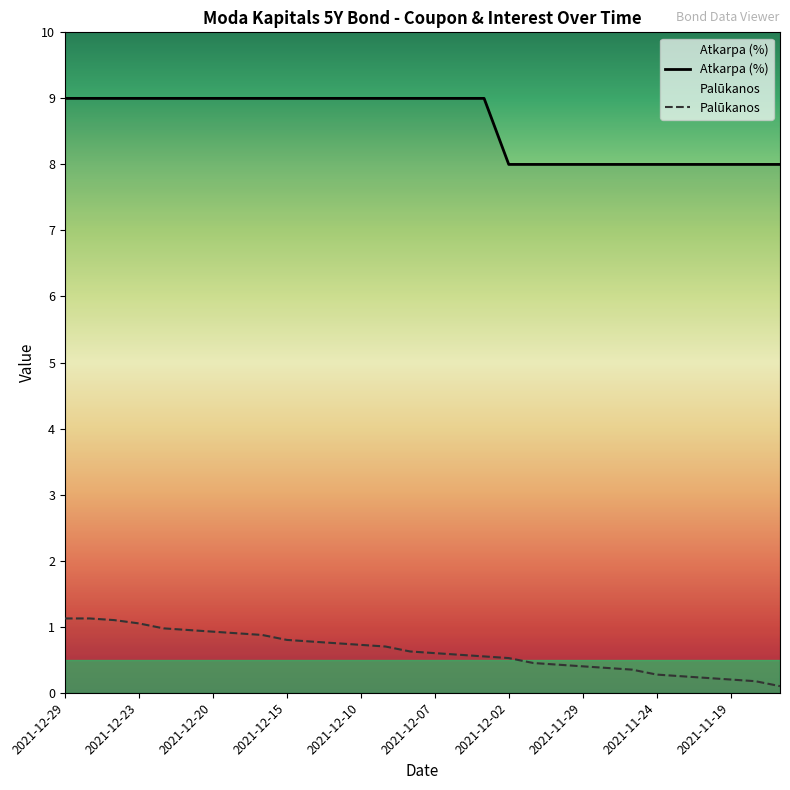

What is the minimum value for Palūkanos?

0.1